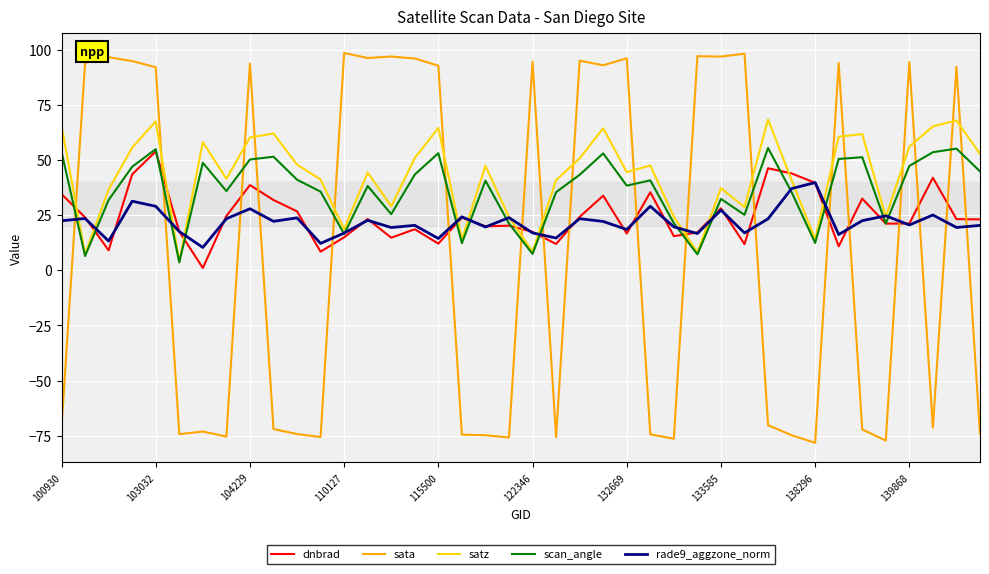

Which series has the largest range (max minus min)?

sata